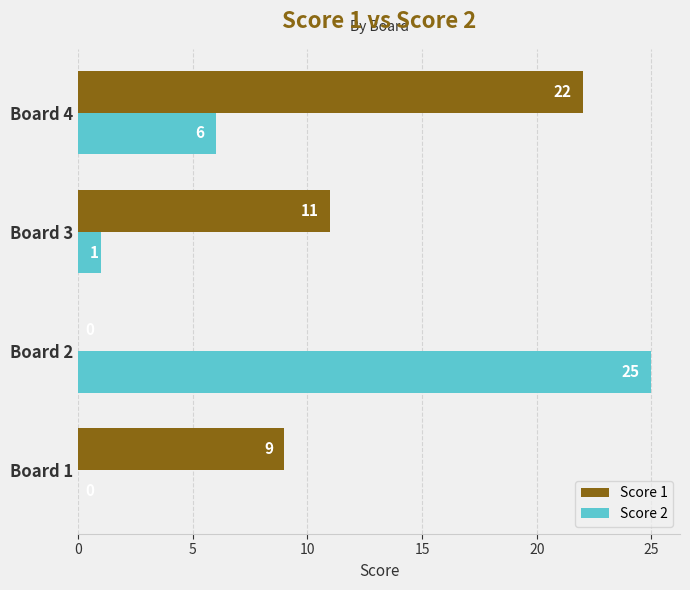

The value of Score 1 at Board 4 is 22. True or false?

True